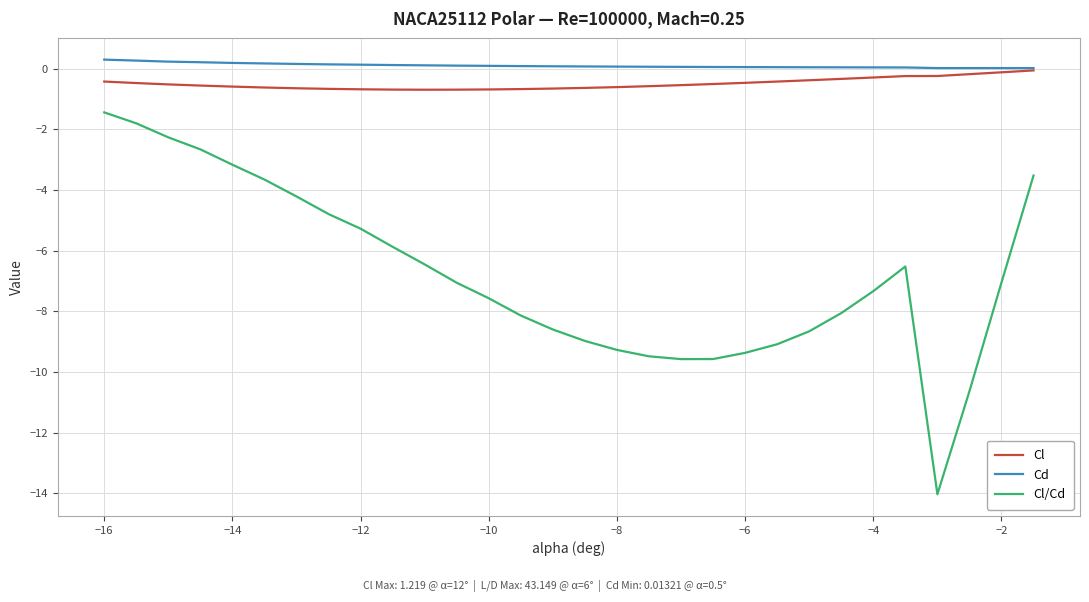

Which series has the largest range (max minus min)?

Cl/Cd